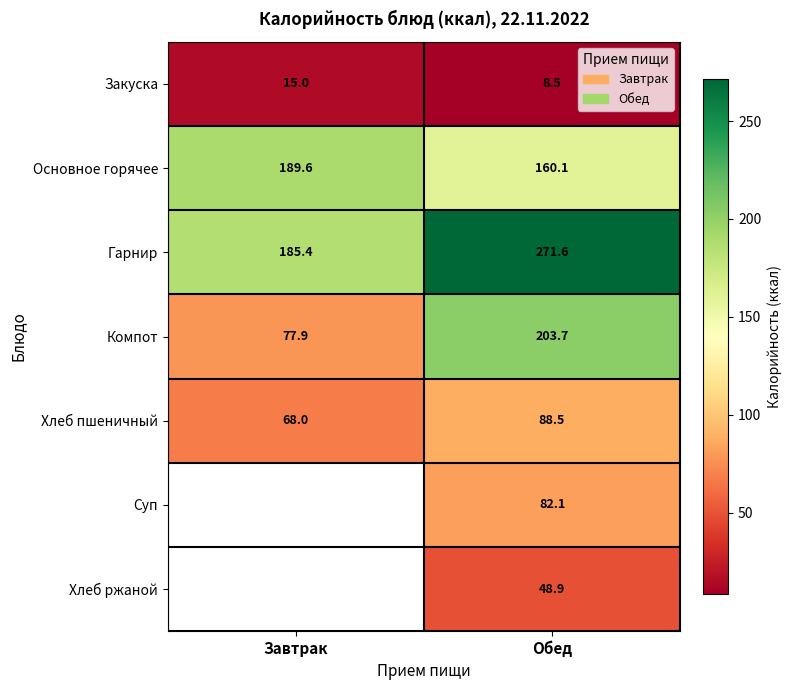

Where is Закуска nearest to the value 11?

Обед